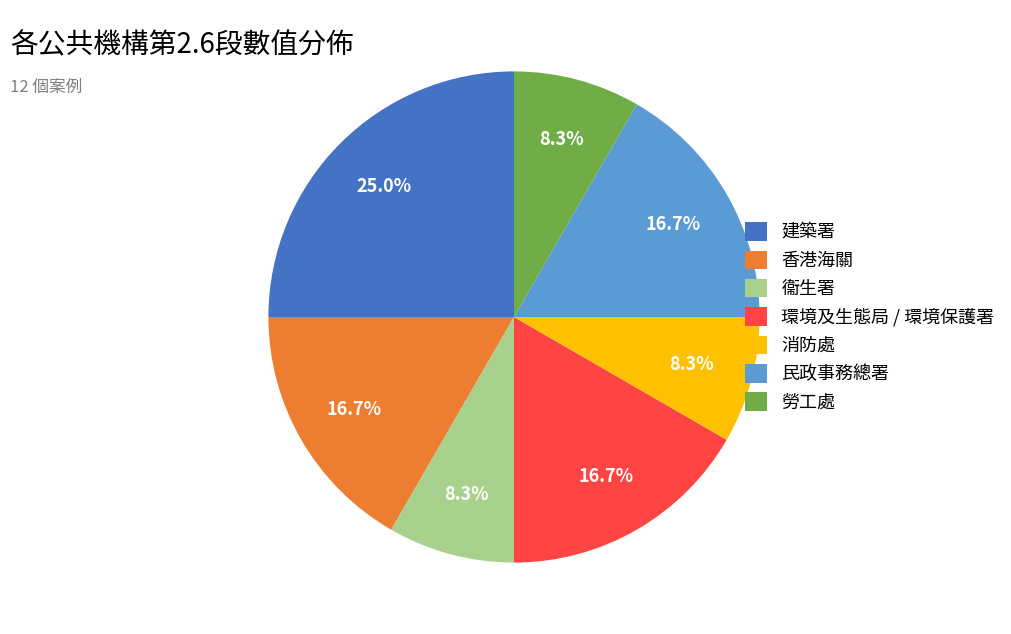

Between 勞工處 and 香港海關, which is larger?

香港海關